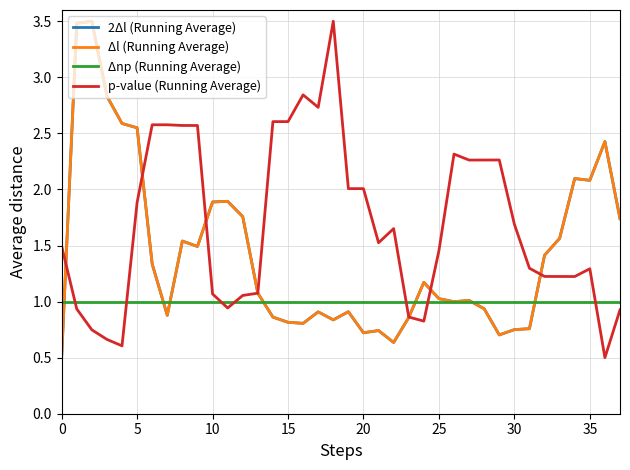

What is the highest value of the p-value (Running Average) series?

3.5